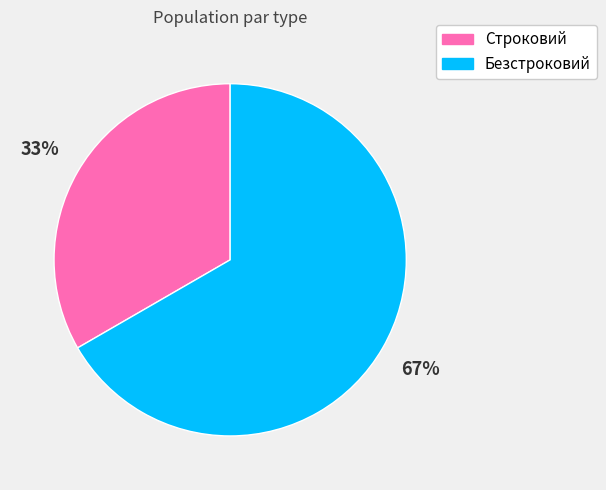

What is the ratio of the value at Безстроковий to the value at Строковий?

2.0